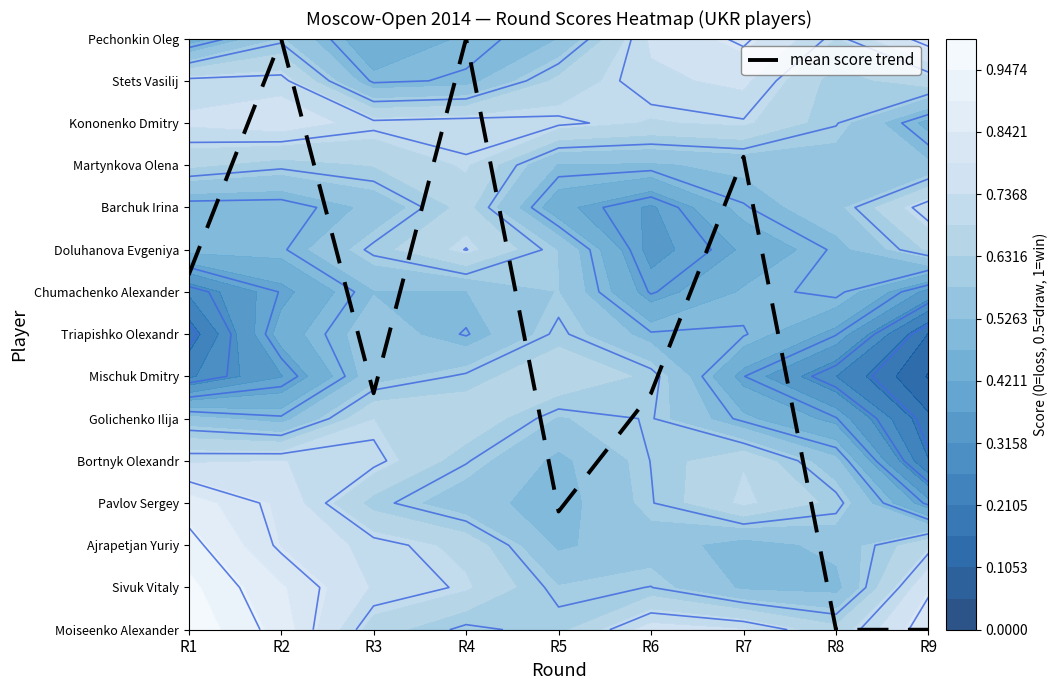

List the labels in order of value, smallest first.

R8, R9, R5, R3, R6, R1, R7, R2, R4